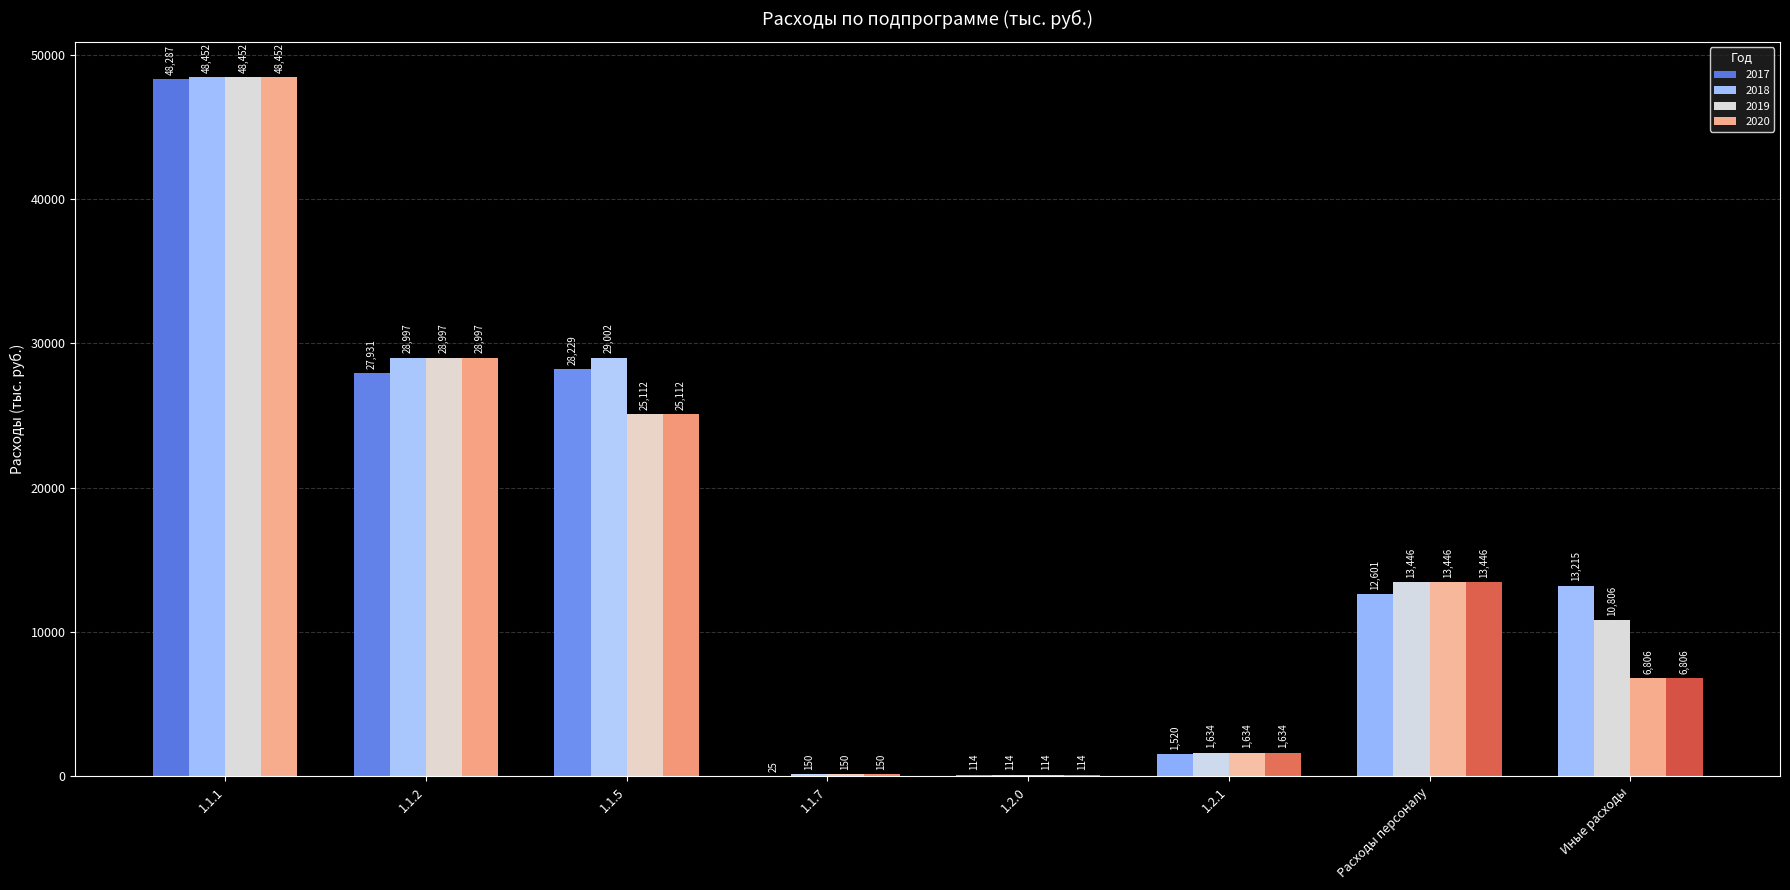

Does the chart contain stacked bars?

No